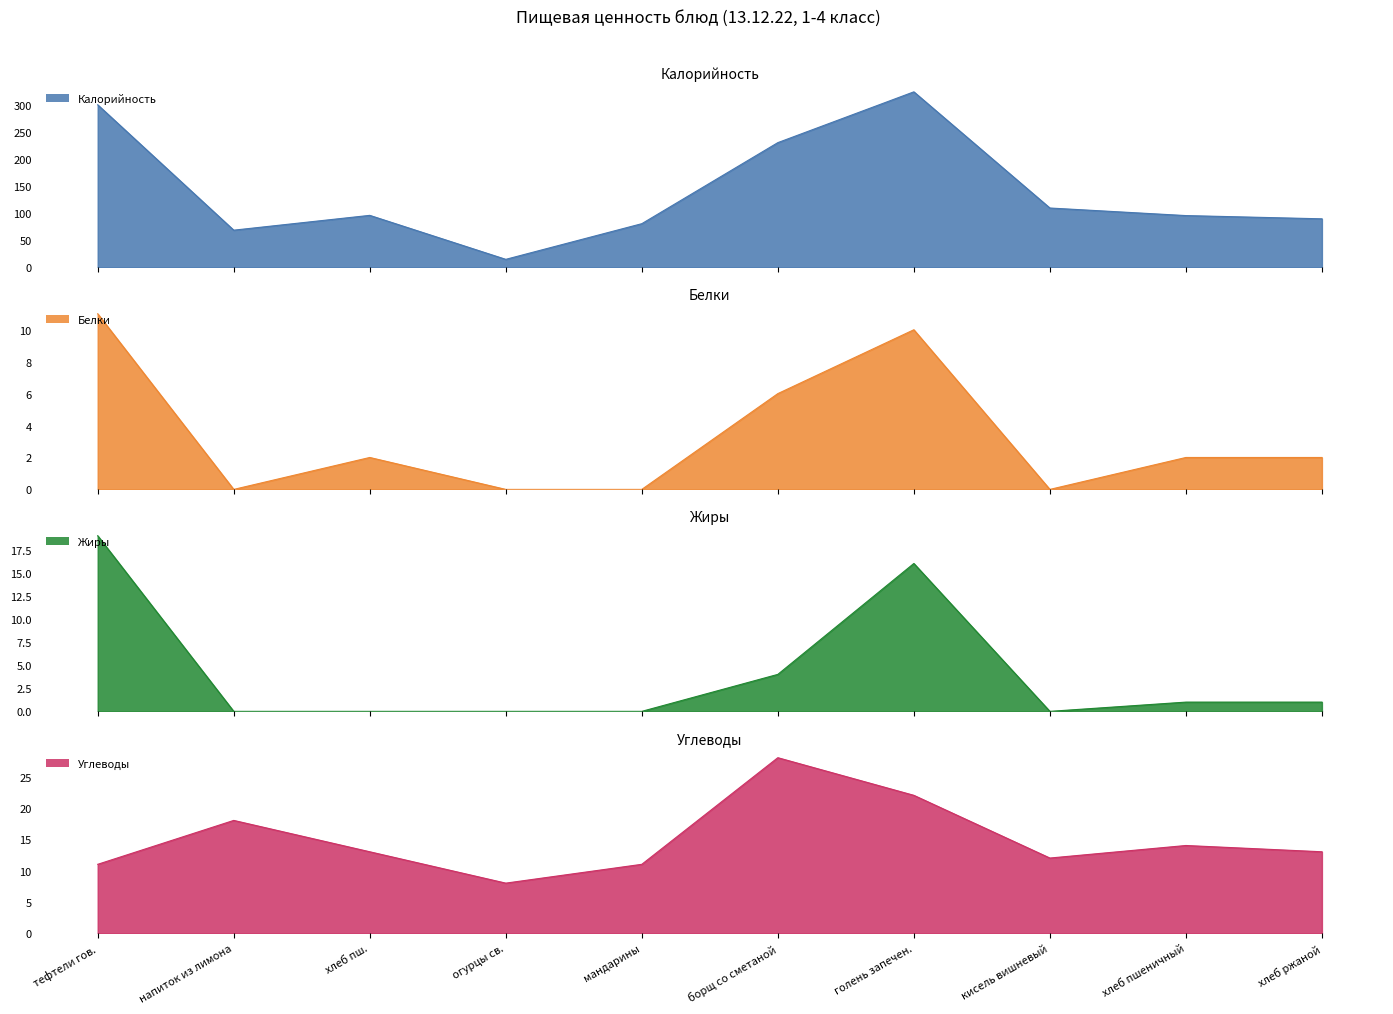

How many interior local valleys does the Жиры series have?

1